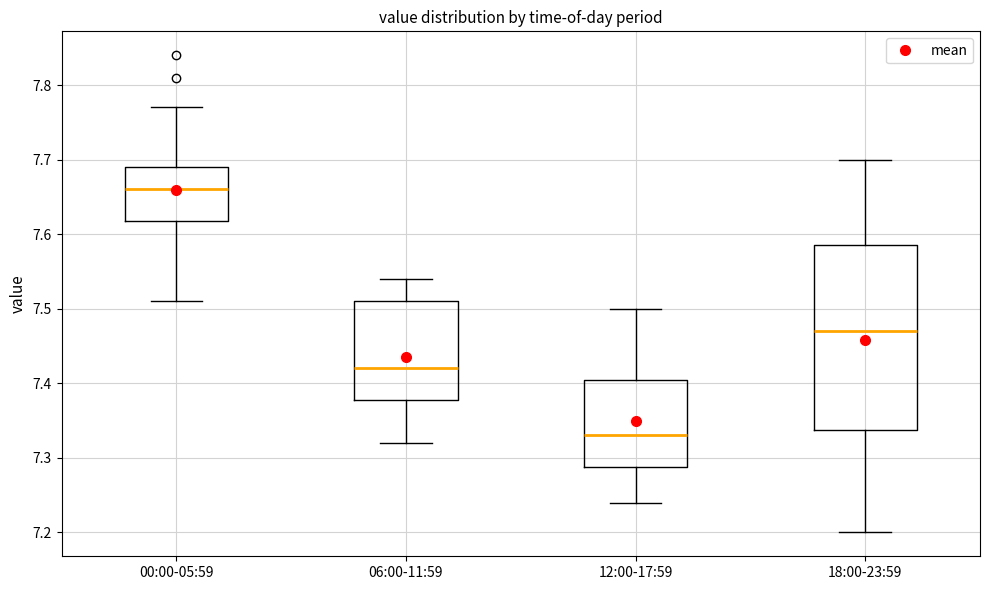

Reading left to right, read every box against the y-axis: the position of its median line, the range the box covers, and the ends of its whiskers. The values are not printed on the chart, so give them approximately, as read against the axis.

00:00-05:59: median 7.66, box 7.62 to 7.69, whiskers 7.51 to 7.77
06:00-11:59: median 7.42, box 7.38 to 7.51, whiskers 7.32 to 7.54
12:00-17:59: median 7.33, box 7.29 to 7.41, whiskers 7.24 to 7.50
18:00-23:59: median 7.47, box 7.34 to 7.59, whiskers 7.20 to 7.70